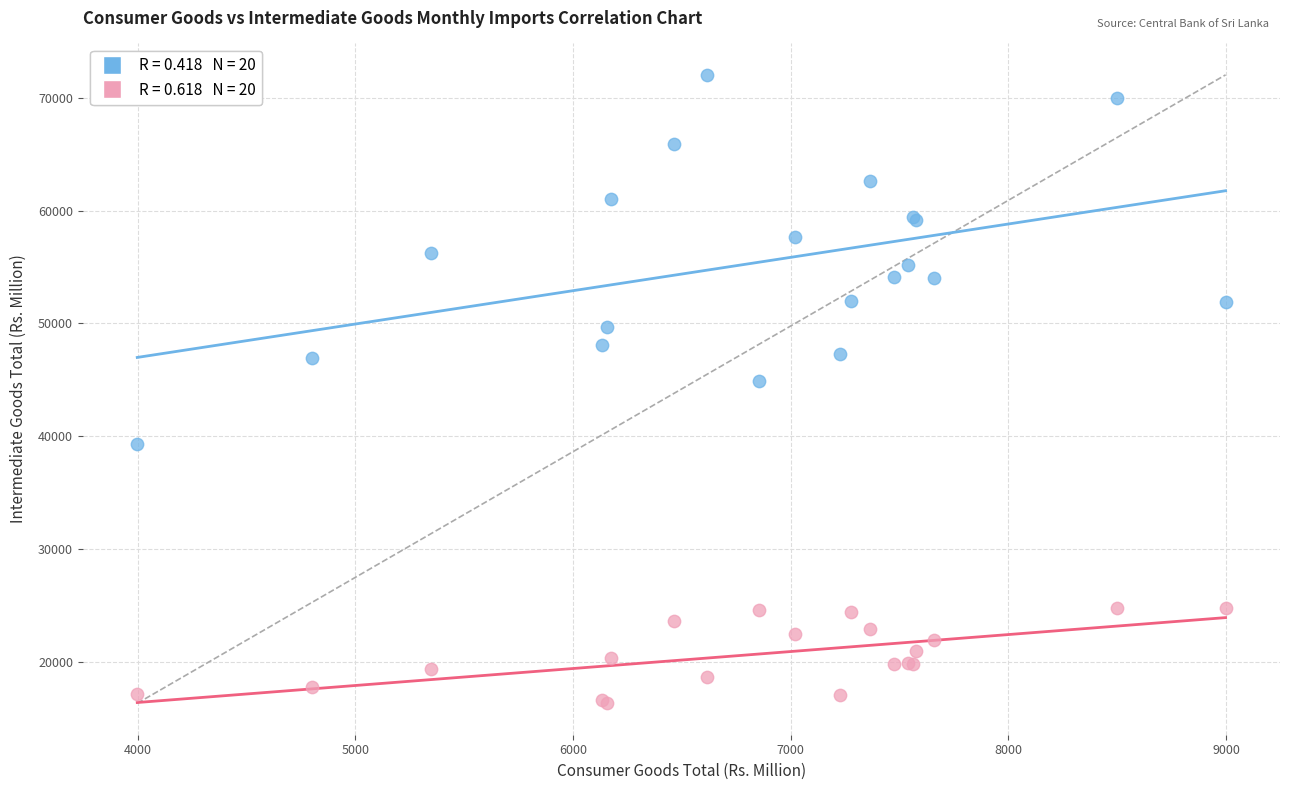

Across all series, what Y value is closest to 44173?

44858.3